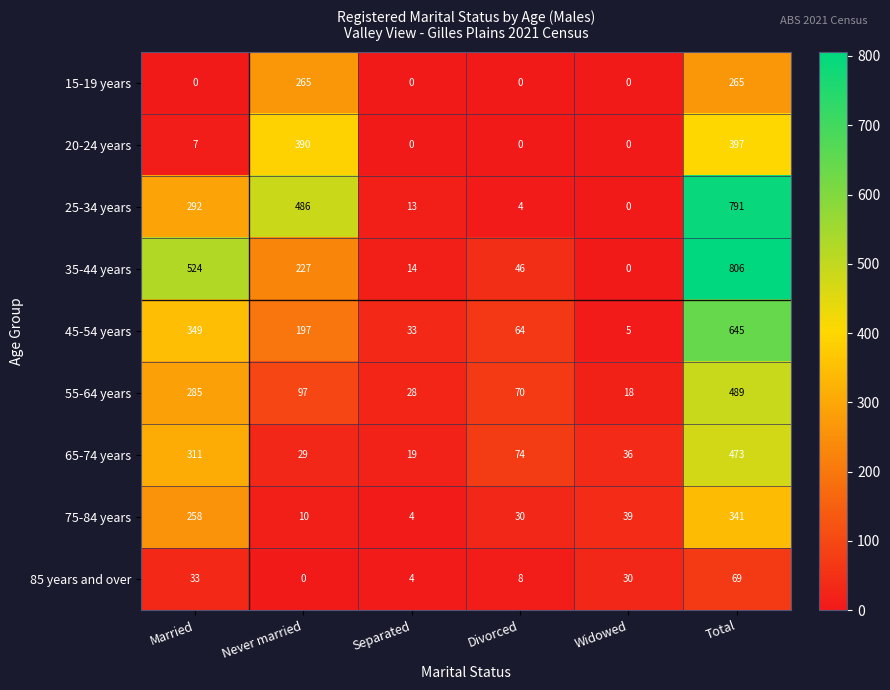

Where is 45-54 years nearest to the value 325?

Married